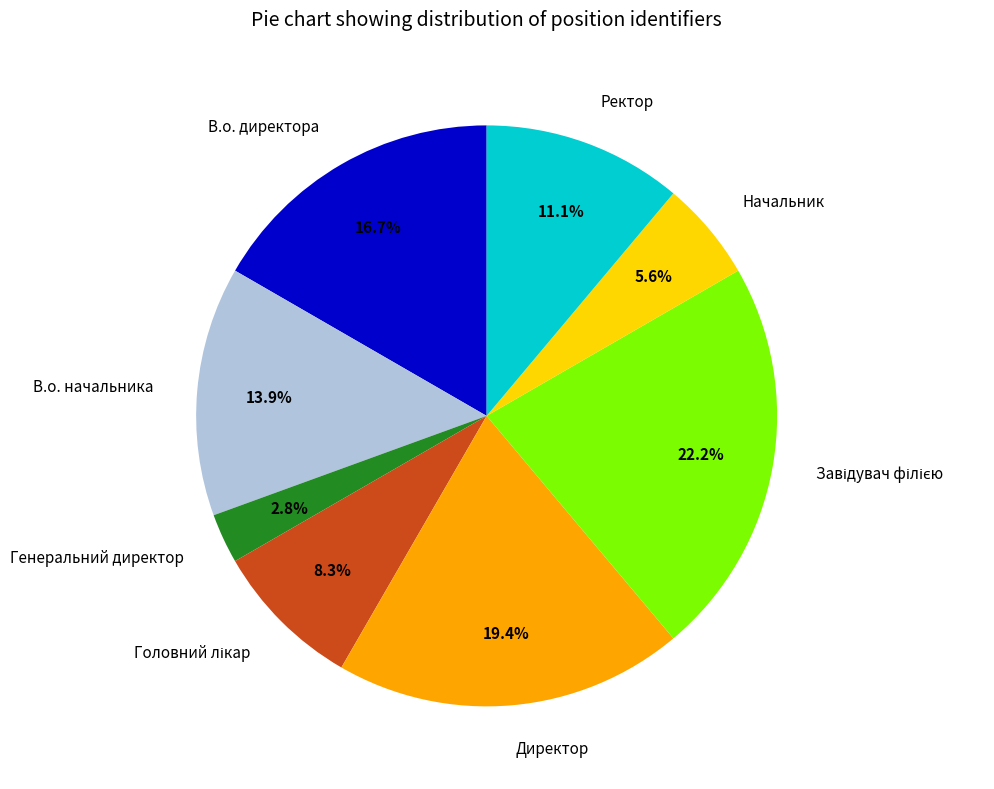

To the nearest percent, what percentage of the pie is Генеральний директор?

3%